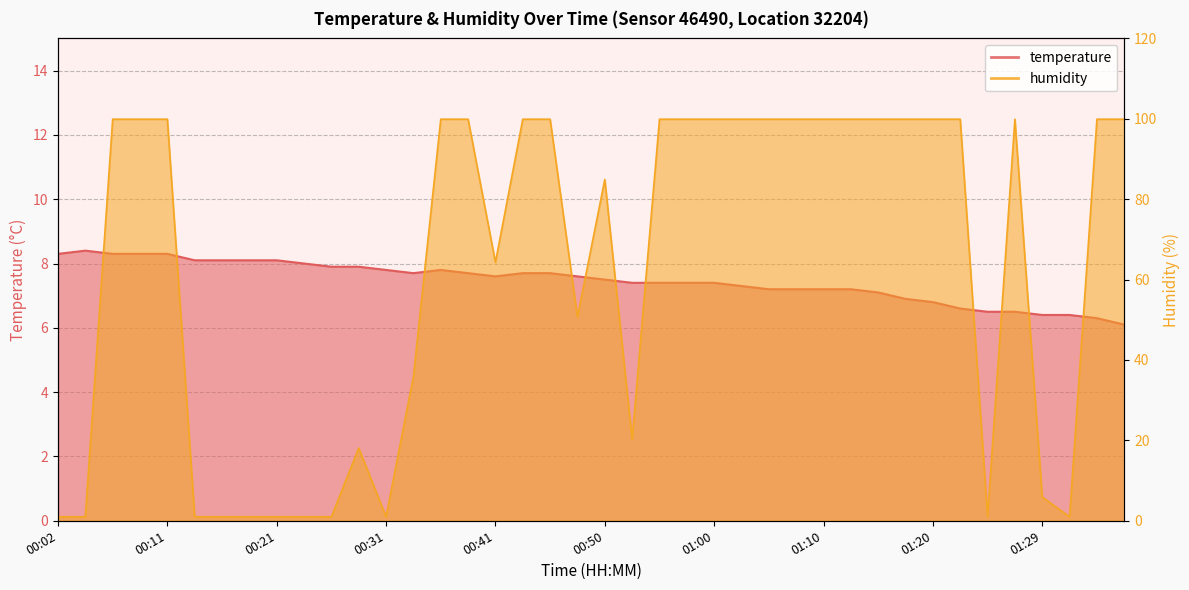

What are all the series names shown in the legend?

temperature, humidity